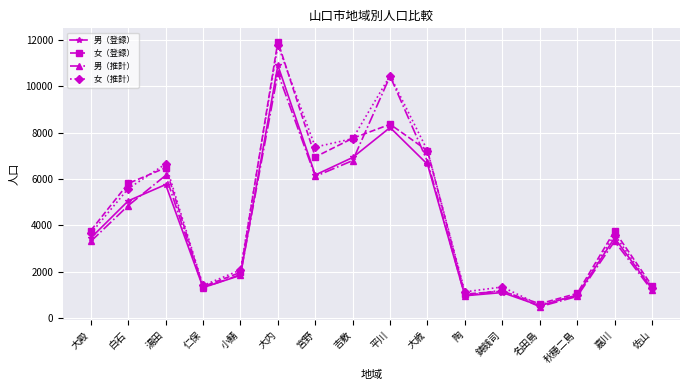

List the series in order of their overall mean, lowest first.

男（登録）, 男（推計）, 女（登録）, 女（推計）